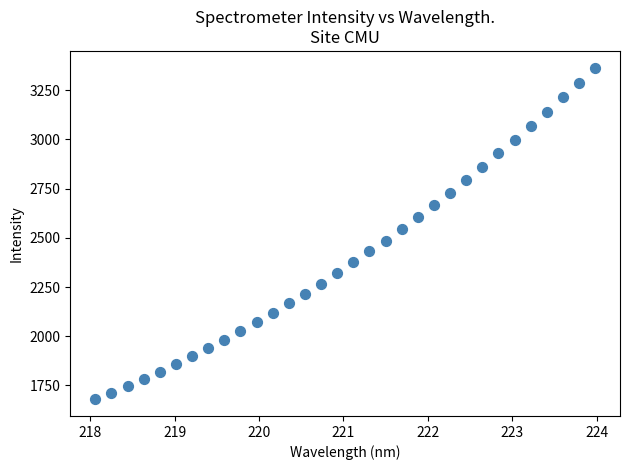

What is the range of Y values (max minus min)?

1685.7